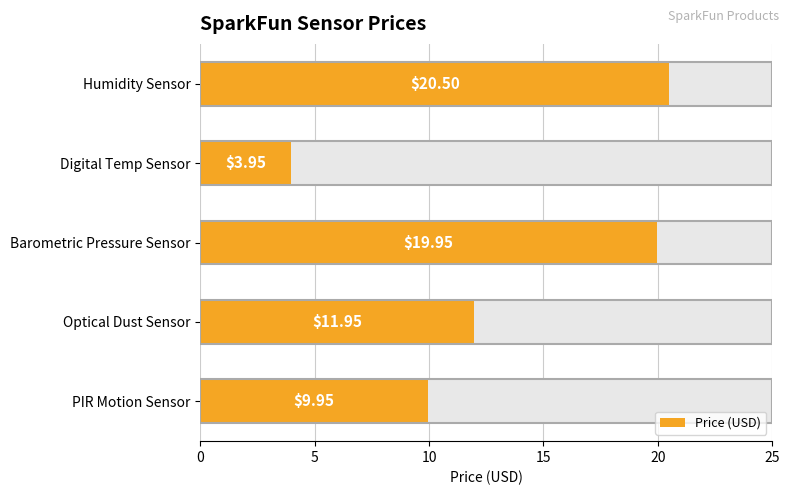

What is the minimum value shown in the chart?

4.0